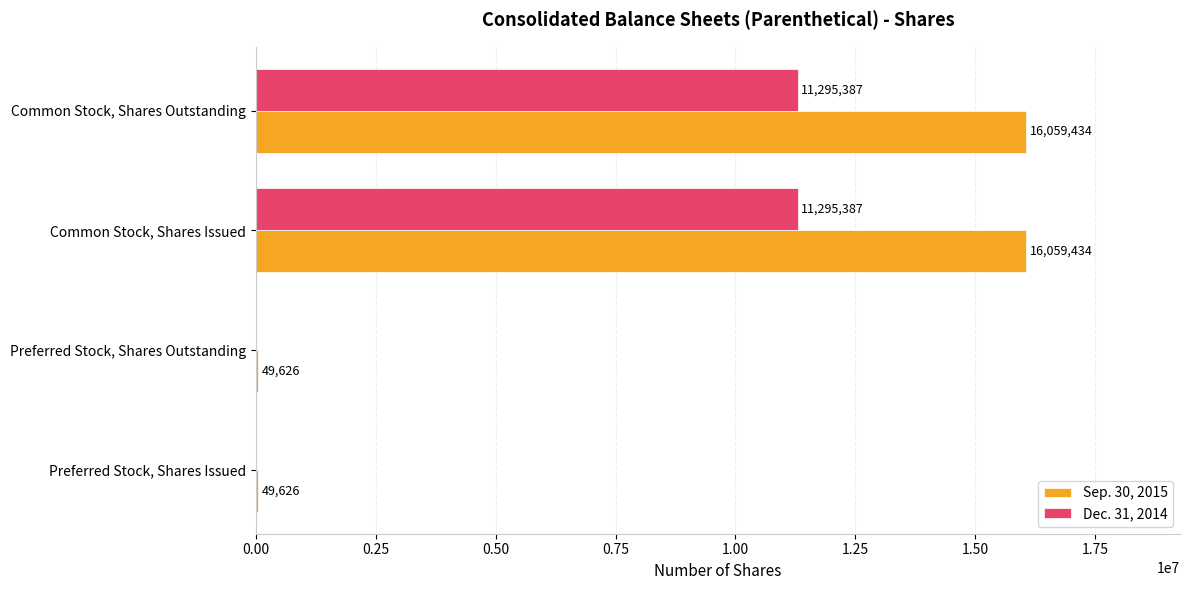

True or false: Dec. 31, 2014 has a value of 4505916 at Preferred Stock, Shares Outstanding.

False